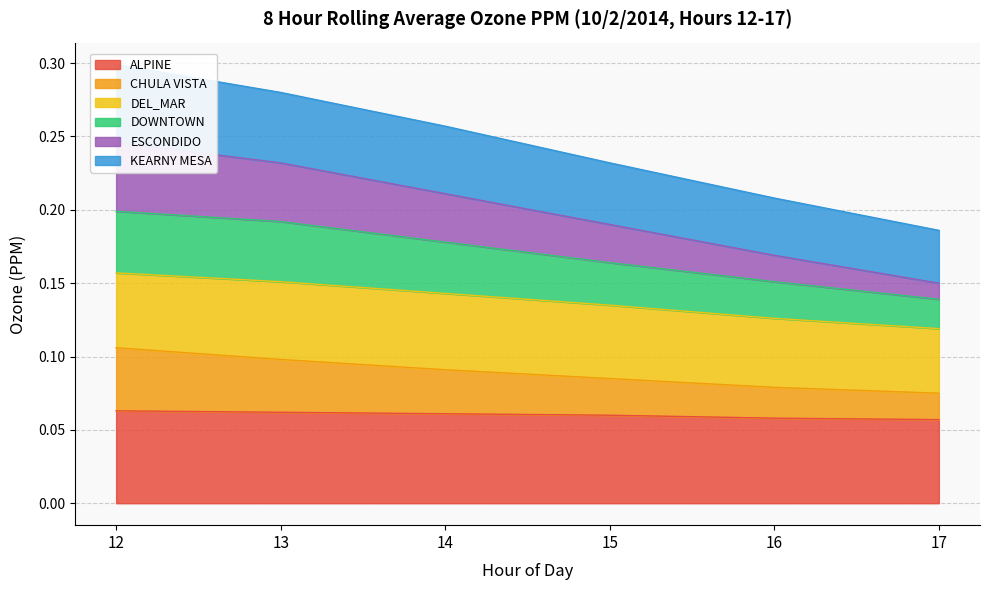

At which category does the chart reach its minimum across all series?

17